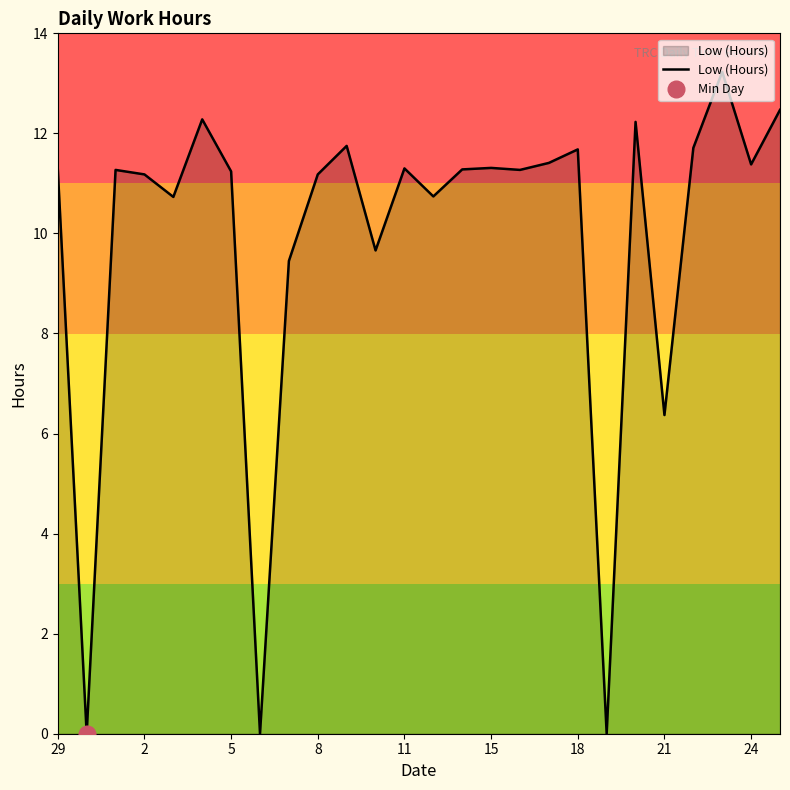

Where does the data first go above 11?

29